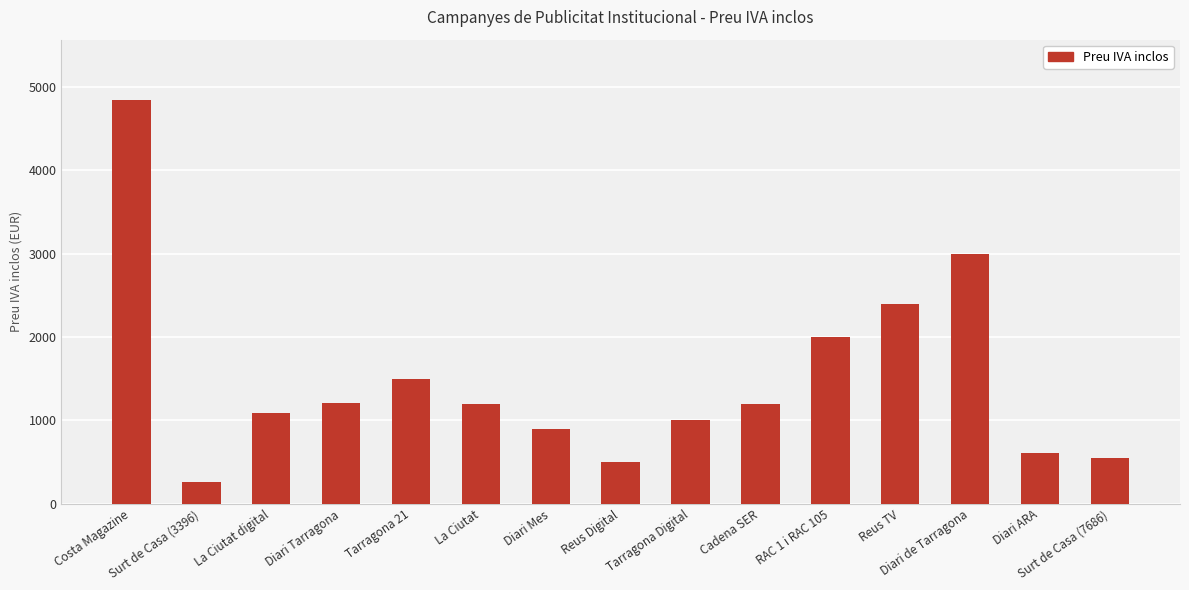

Is it true that the value at Diari Tarragona is 518.3?

False